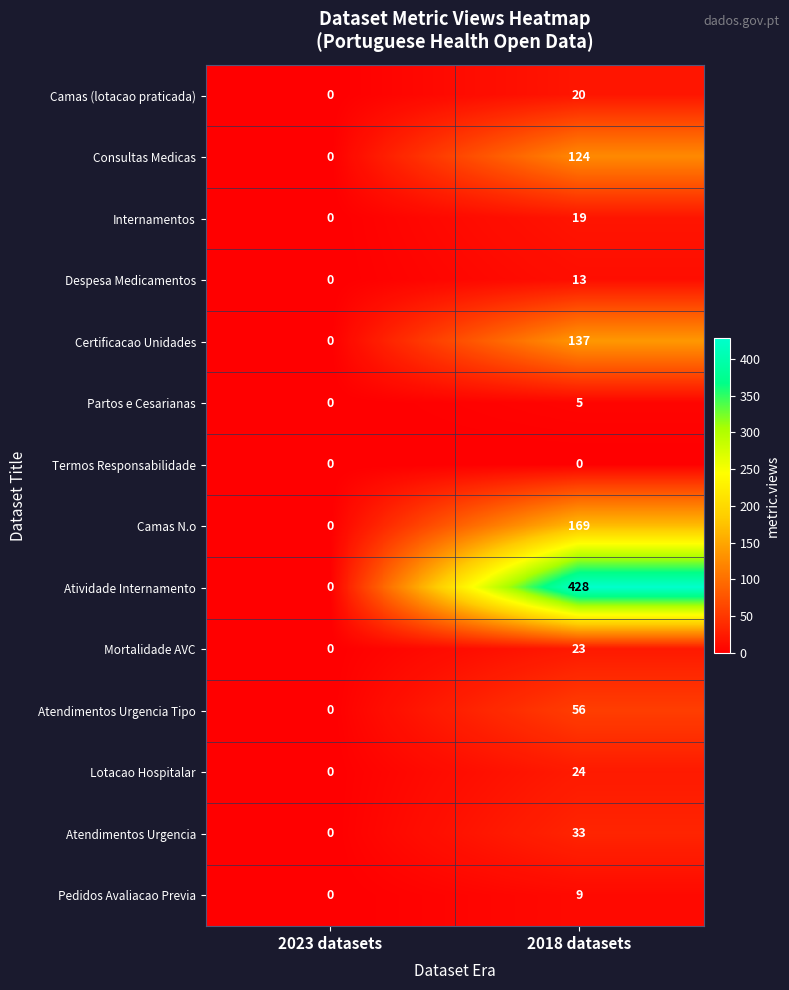

Reading left to right, extract all data points from this chart.

Camas (lotacao praticada): 2023 datasets=0	2018 datasets=20
Consultas Medicas: 2023 datasets=0	2018 datasets=124
Internamentos: 2023 datasets=0	2018 datasets=19
Despesa Medicamentos: 2023 datasets=0	2018 datasets=13
Certificacao Unidades: 2023 datasets=0	2018 datasets=137
Partos e Cesarianas: 2023 datasets=0	2018 datasets=5
Termos Responsabilidade: 2023 datasets=0	2018 datasets=0
Camas N.o: 2023 datasets=0	2018 datasets=169
Atividade Internamento: 2023 datasets=0	2018 datasets=428
Mortalidade AVC: 2023 datasets=0	2018 datasets=23
Atendimentos Urgencia Tipo: 2023 datasets=0	2018 datasets=56
Lotacao Hospitalar: 2023 datasets=0	2018 datasets=24
Atendimentos Urgencia: 2023 datasets=0	2018 datasets=33
Pedidos Avaliacao Previa: 2023 datasets=0	2018 datasets=9